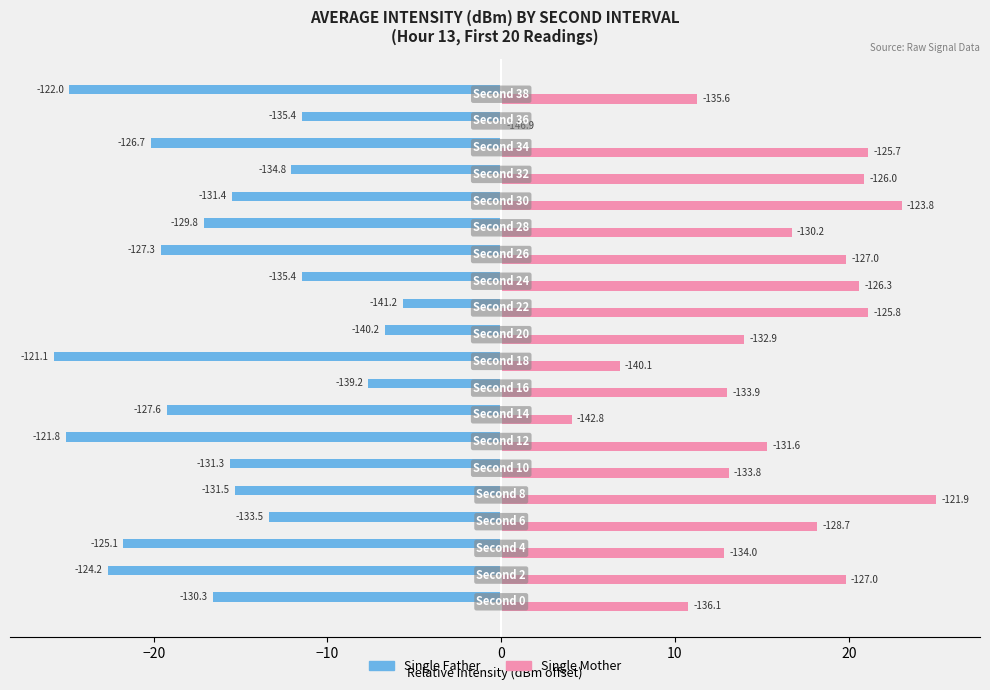

List the series in order of their peak value, lowest first.

Single Father, Single Mother